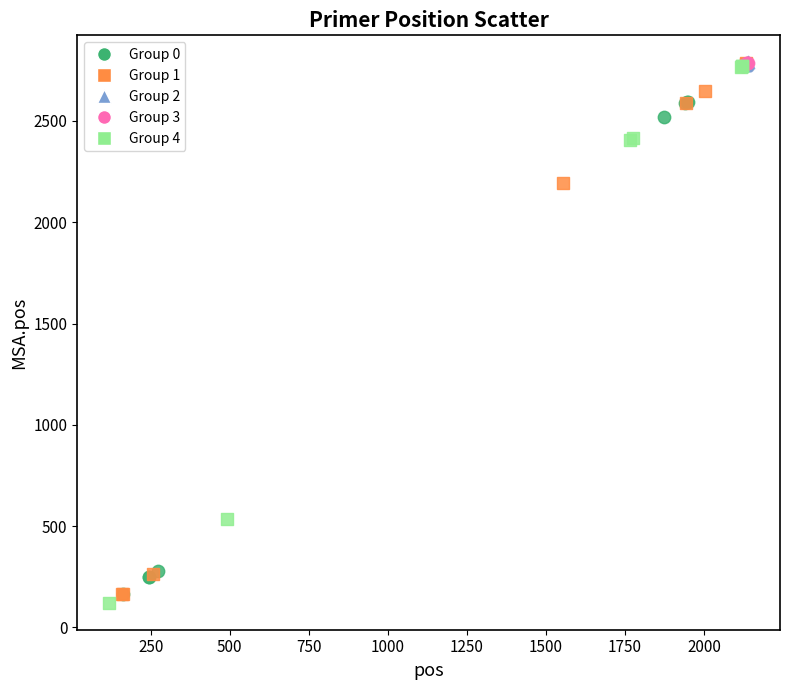

Which series has the largest Y range (max minus min)?

Group 4